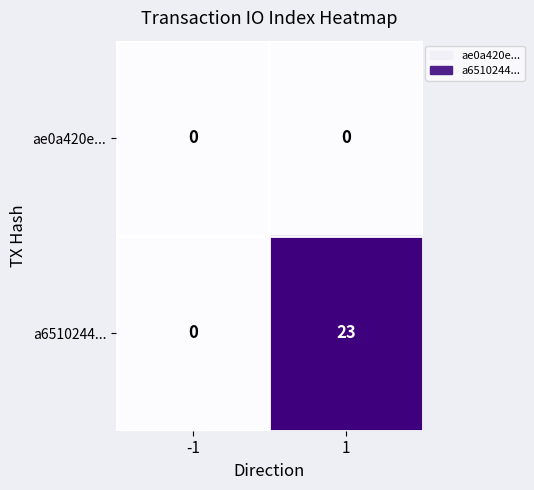

Reading left to right, transcribe all the data shown in this chart.

ae0a420e...: -1=0	1=0
a6510244...: -1=0	1=23